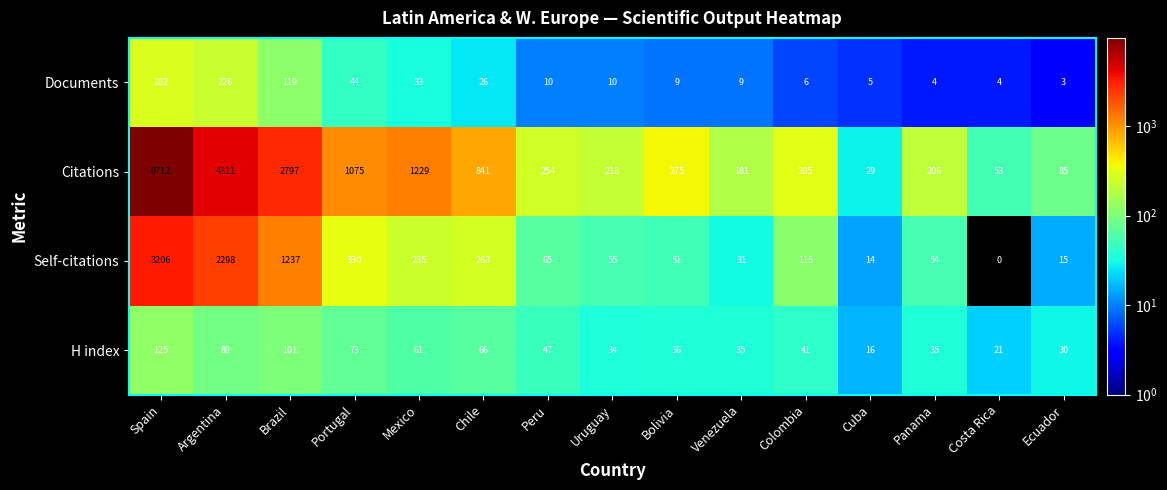

At which label does Documents reach its peak?

Spain